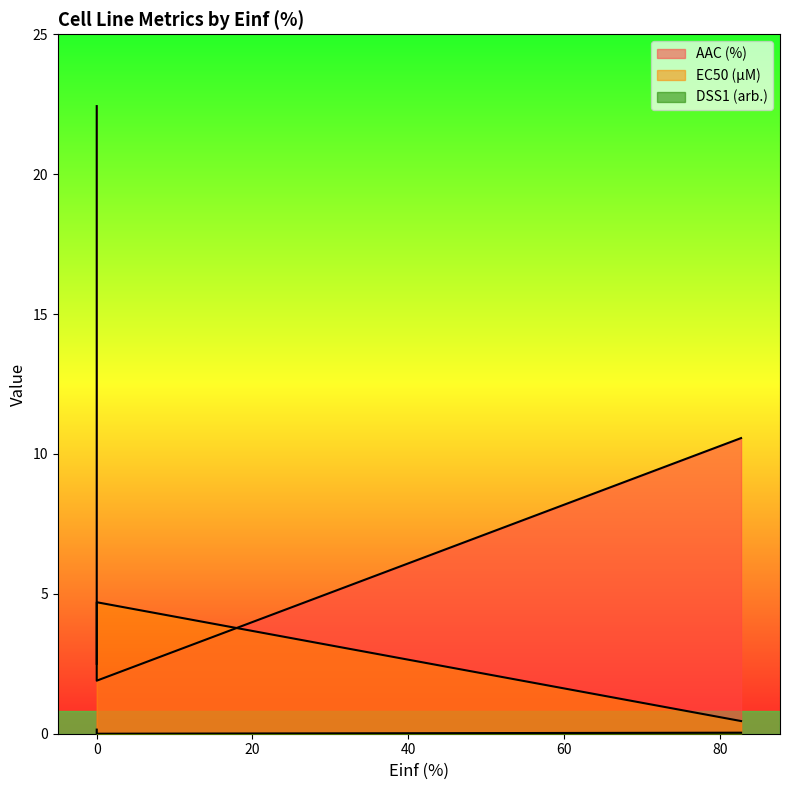

List the series in order of their peak value, highest first.

AAC (%), EC50 (µM), DSS1 (arb.)